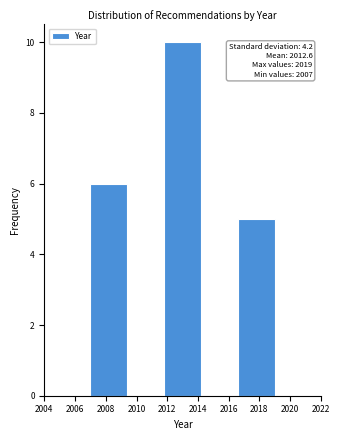

Which range on the x-axis has the tallest bar?

2011.8 to 2014.2